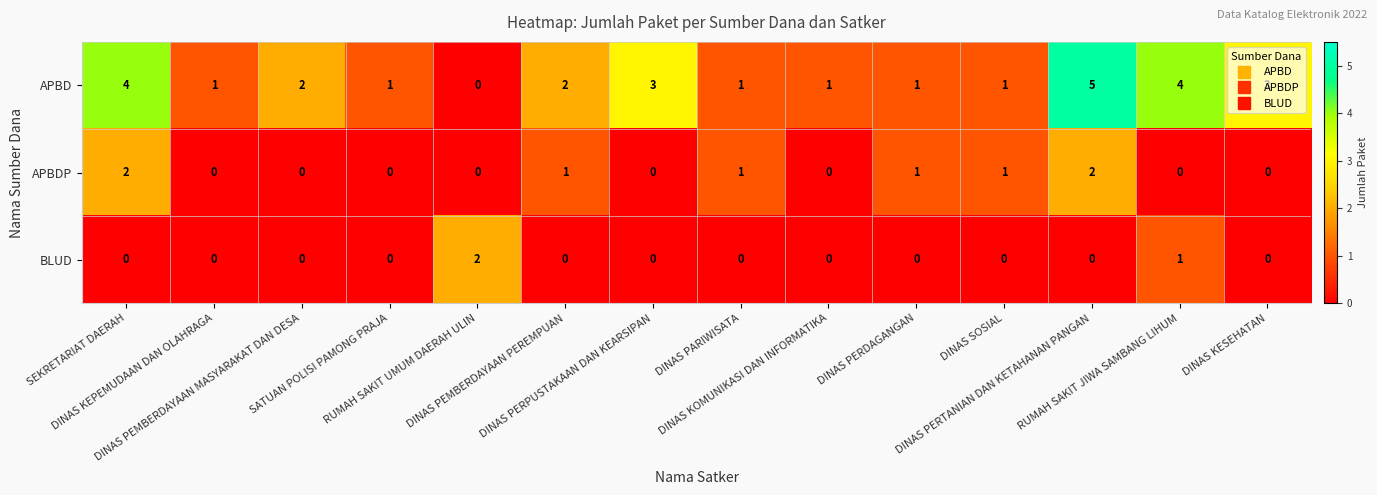

What is the sum of all APBDP values?

8